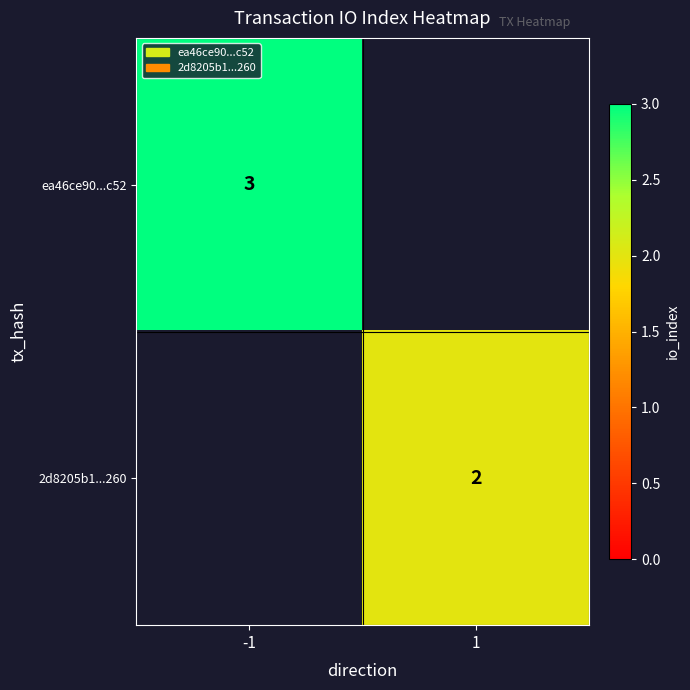

True or false: 2d8205b1...260 has a value of 2 at 1.

True